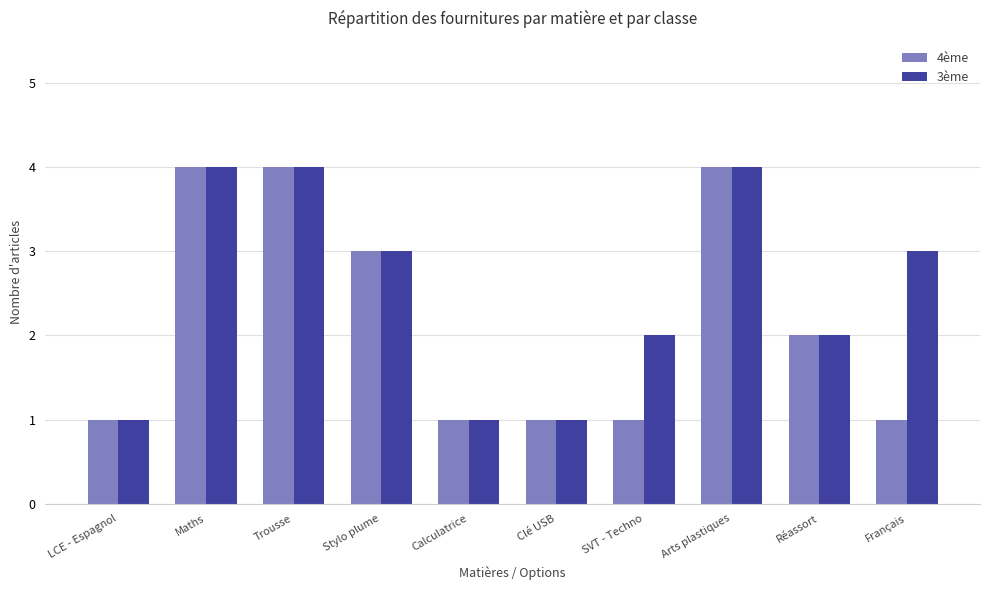

Rank the series at Français from lowest to highest value.

4ème, 3ème